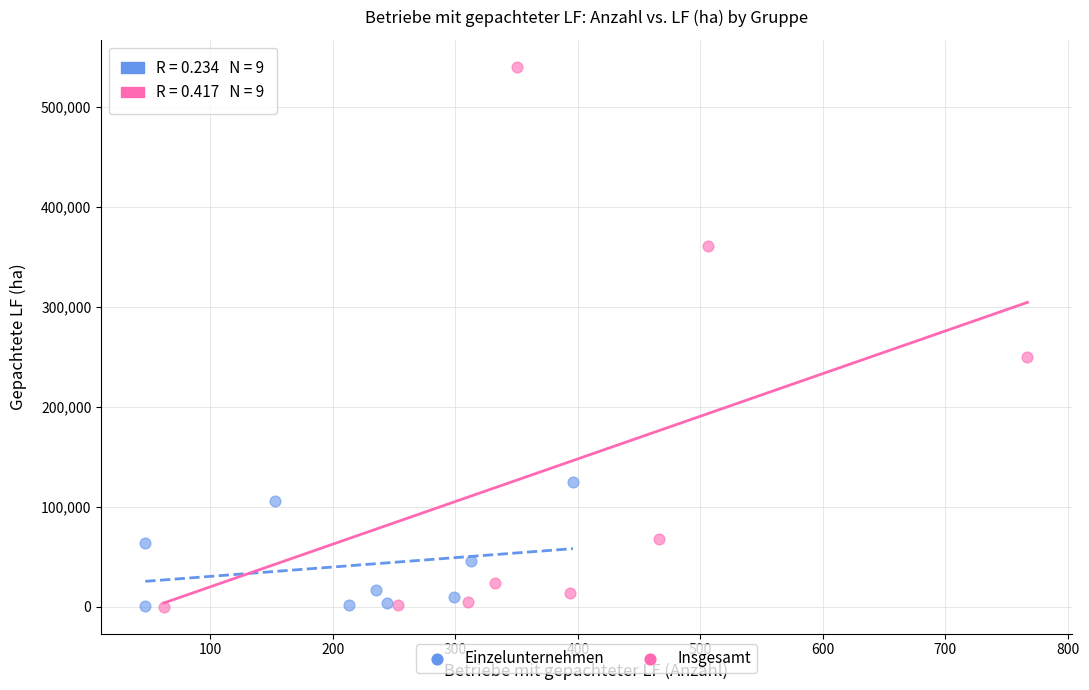

What are all the series names shown in the legend?

Einzelunternehmen, Insgesamt